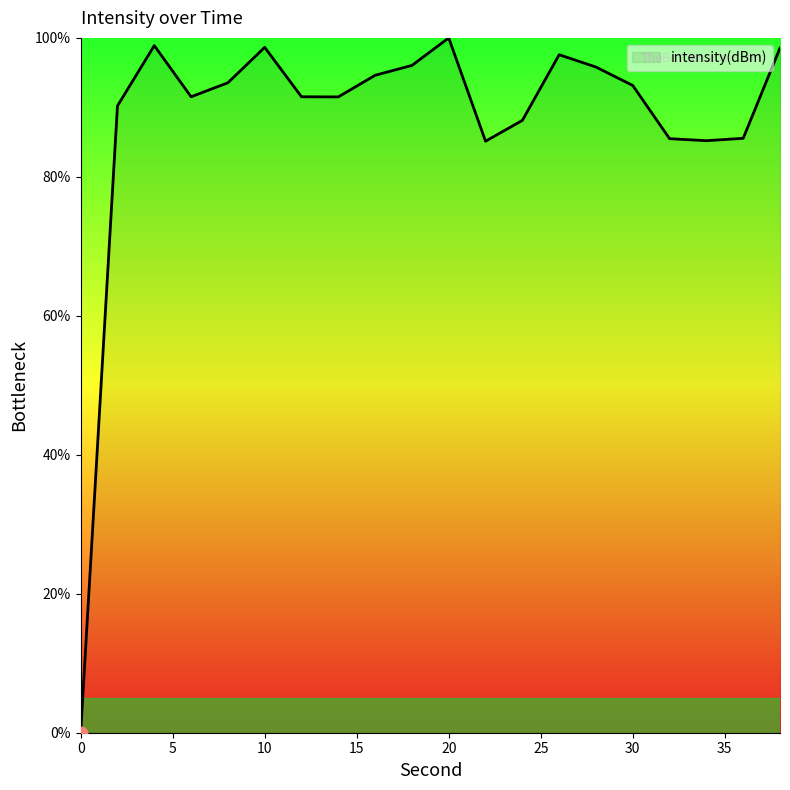

What is the difference between the maximum and minimum values?

100.0